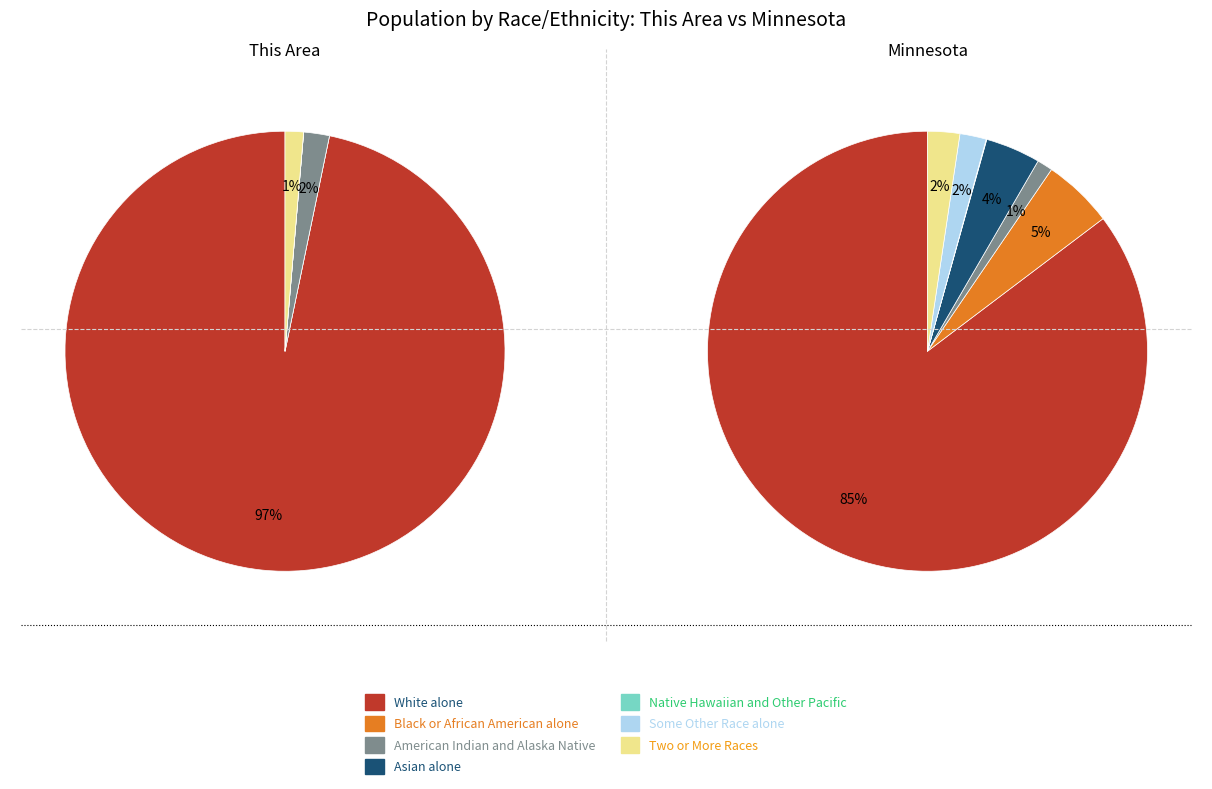

The American Indian and Alaska Native slice represents 1% of the pie. True or false?

False